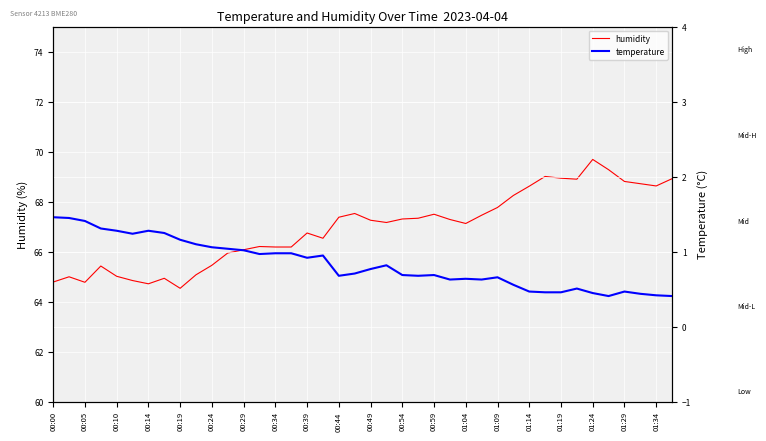

How many lines are shown in the chart?

2